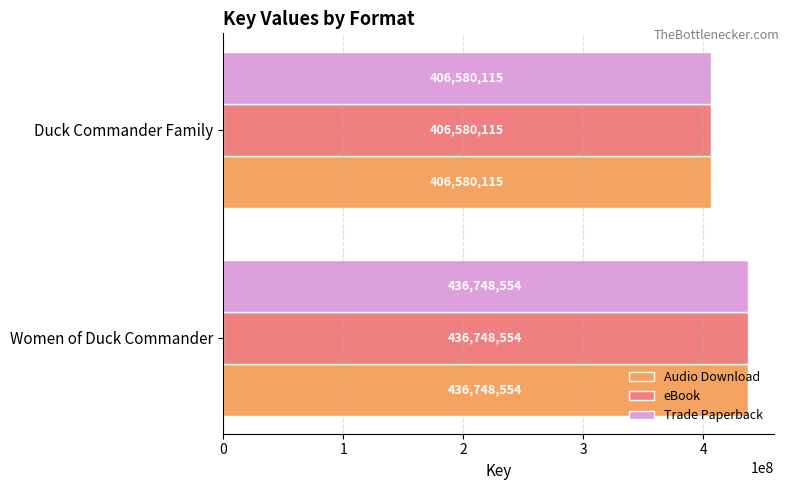

What are all the series names shown in the legend?

Audio Download, eBook, Trade Paperback